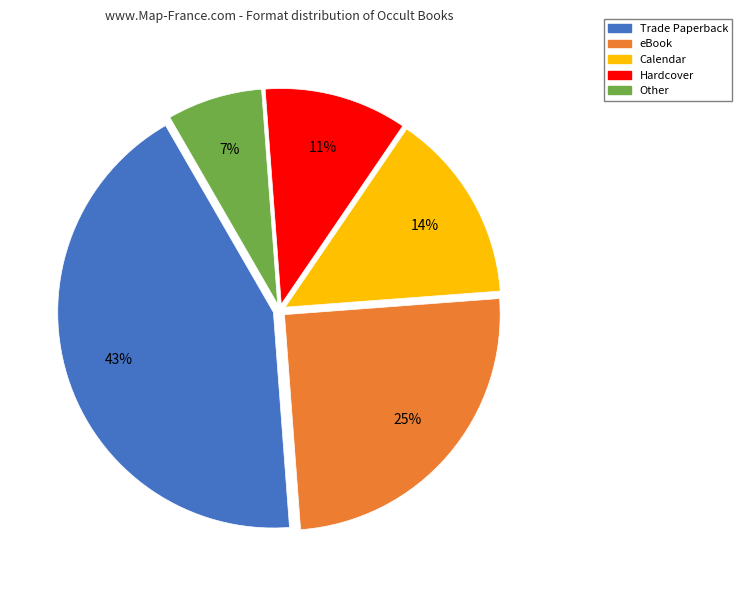

Is Calendar the majority of the pie?

No